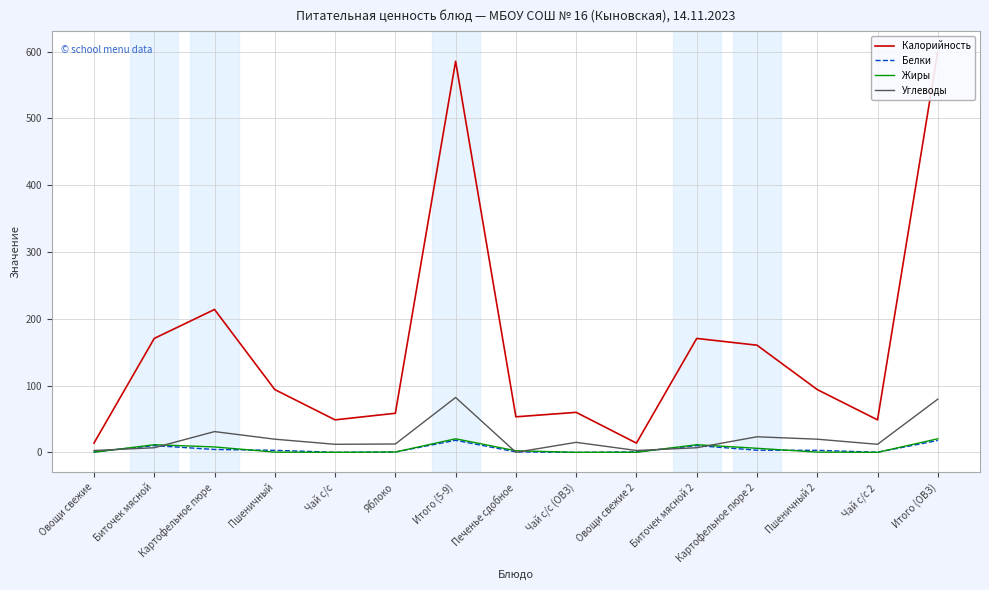

In Калорийность, how many points are lower than both neighbors (excluding endpoints)?

4